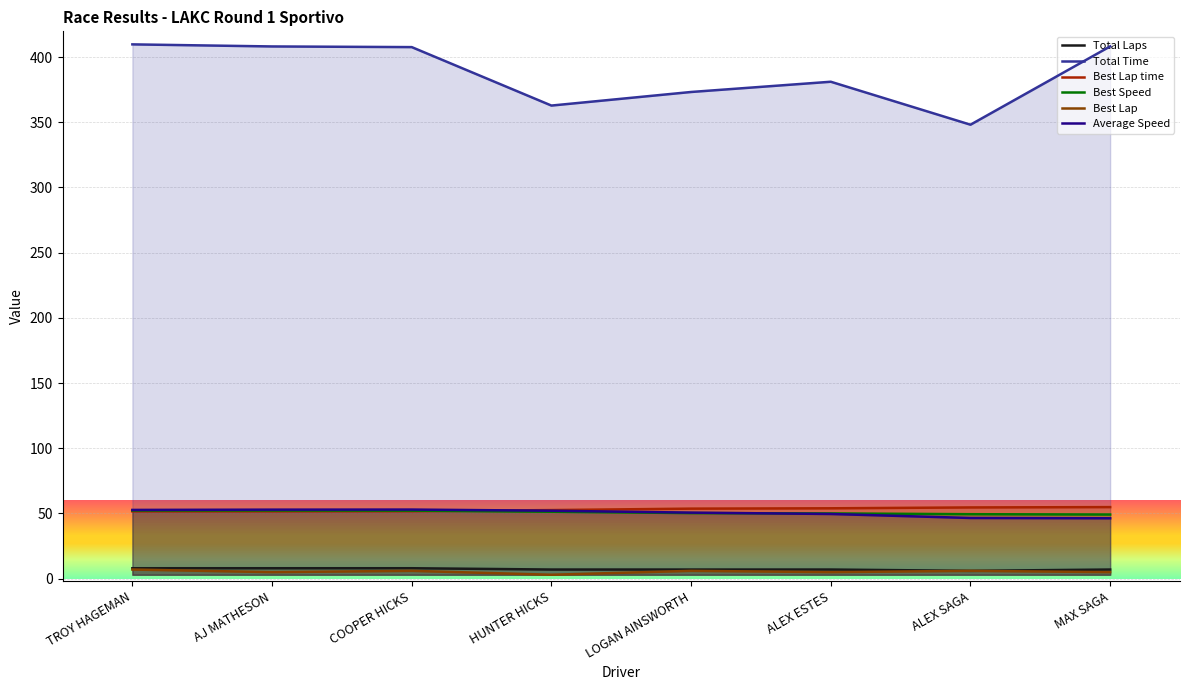

True or false: Total Time and Total Laps intersect in this chart.

False